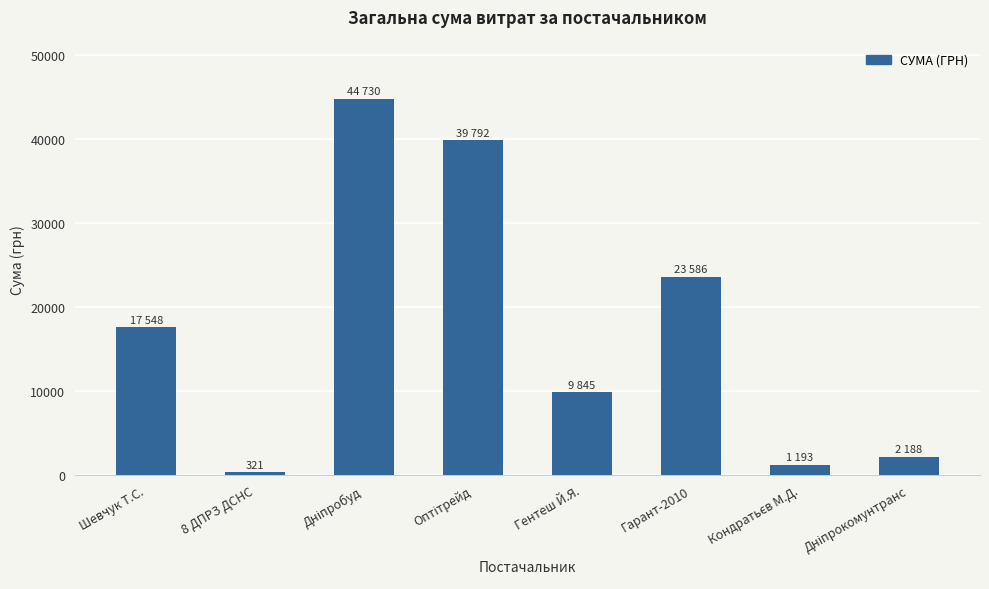

What is the label of the 5th bar from the left?

Гентеш Й.Я.